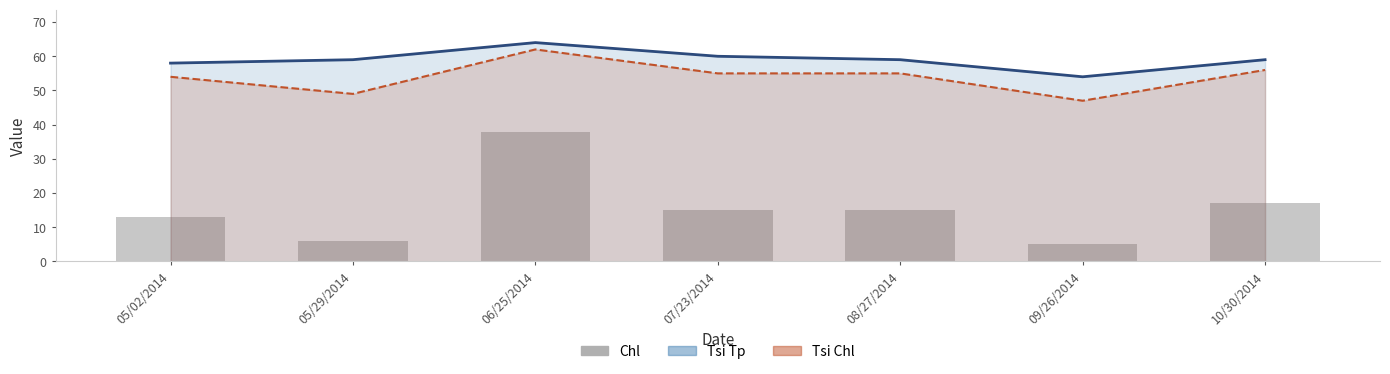

The chart shows a value of 15 at 08/27/2014. True or false?

True